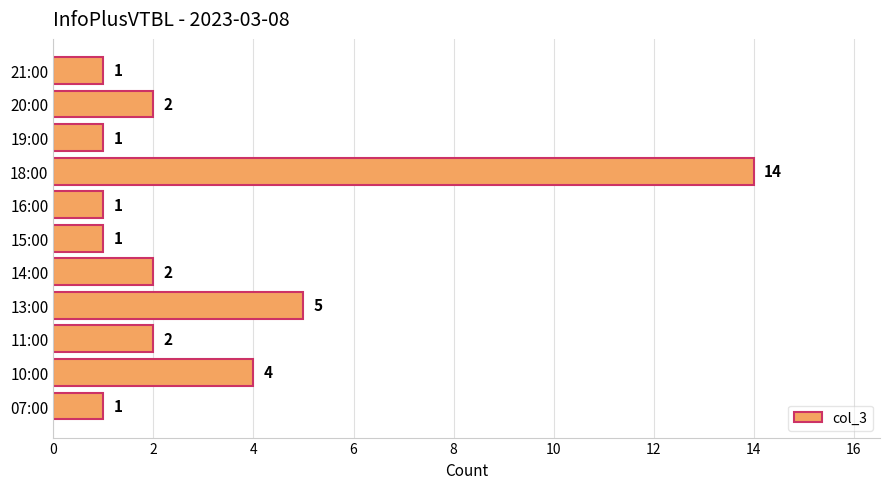

What is the sum of all values?

34